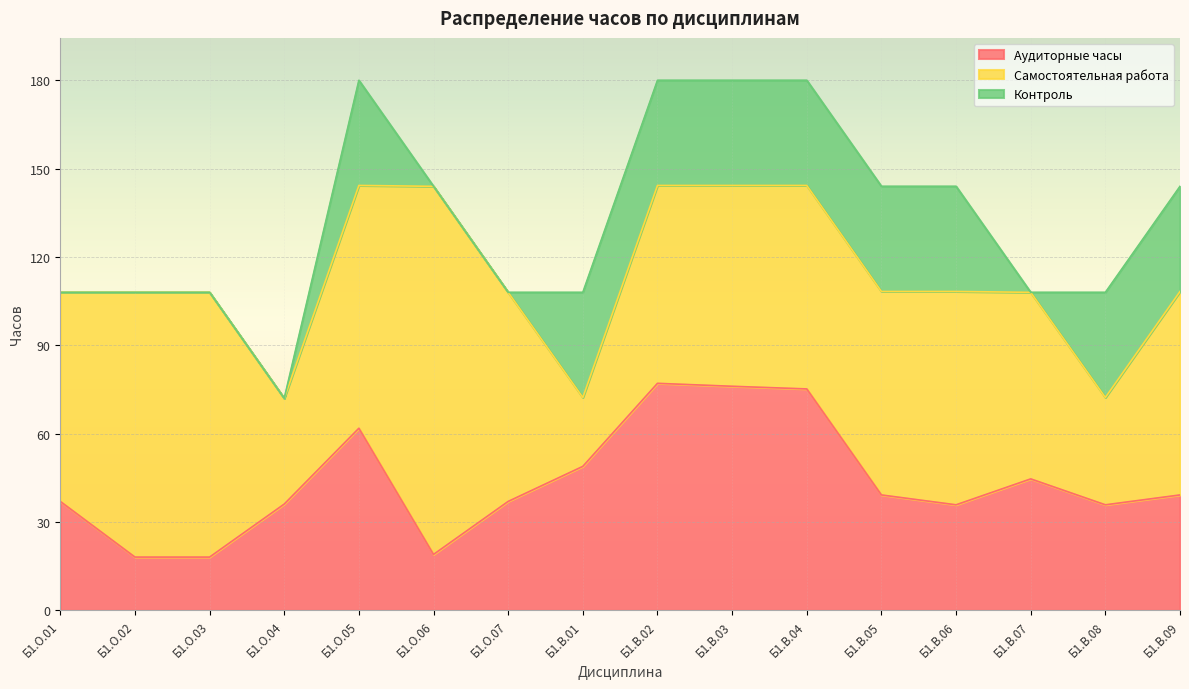

Is it true that Контроль equals -12.2 at Б1.О.04?

False